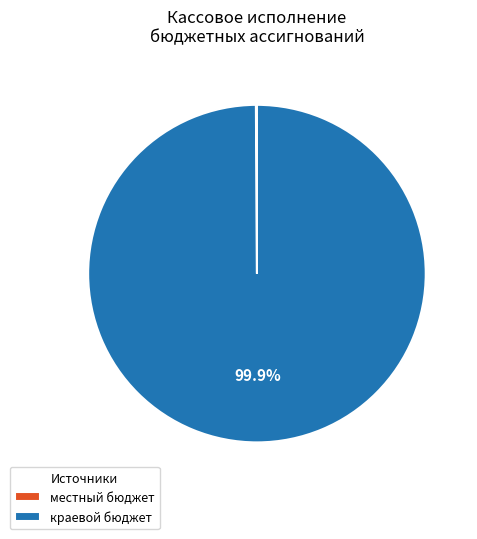

What is the largest slice in the pie chart?

краевой бюджет